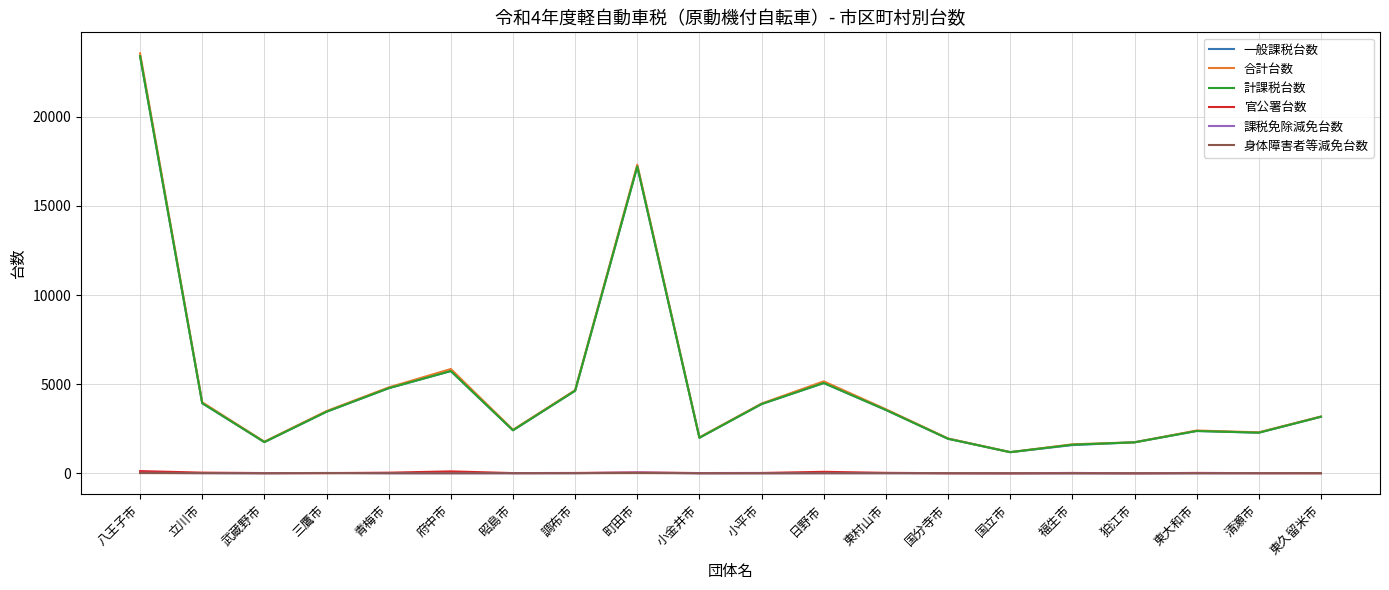

At which category is the sum across all series the highest?

八王子市